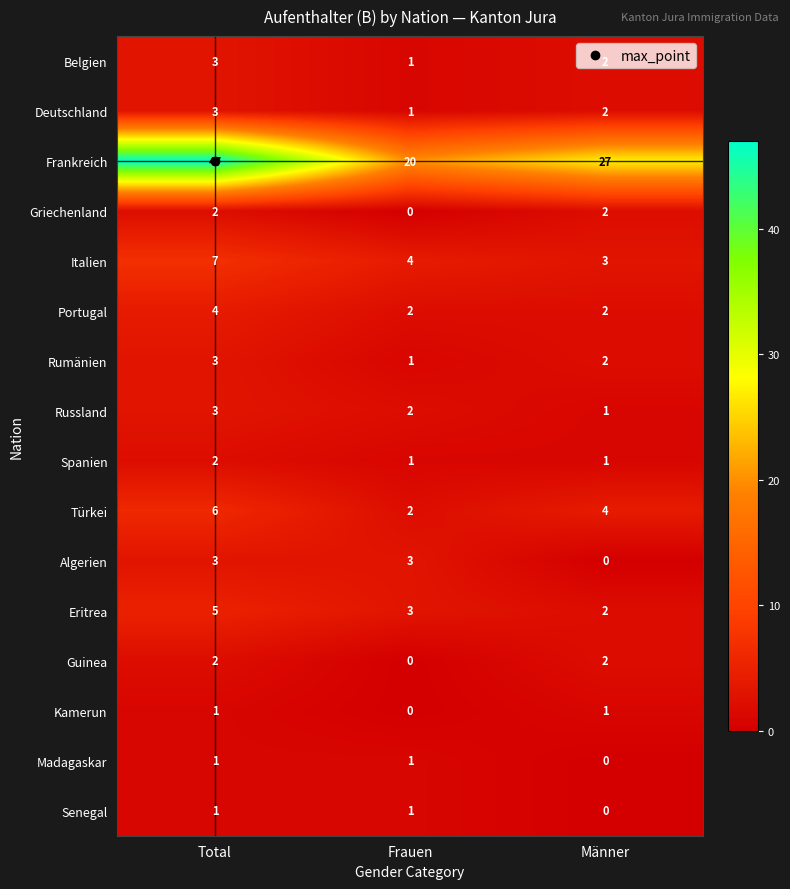

What is the sum of the Italien values at Frauen and Männer?

7